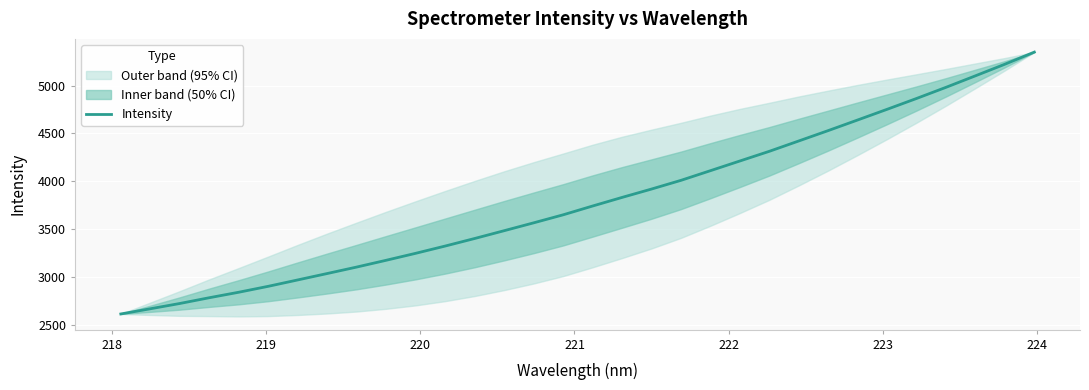

How many data points are less than 3740?

16